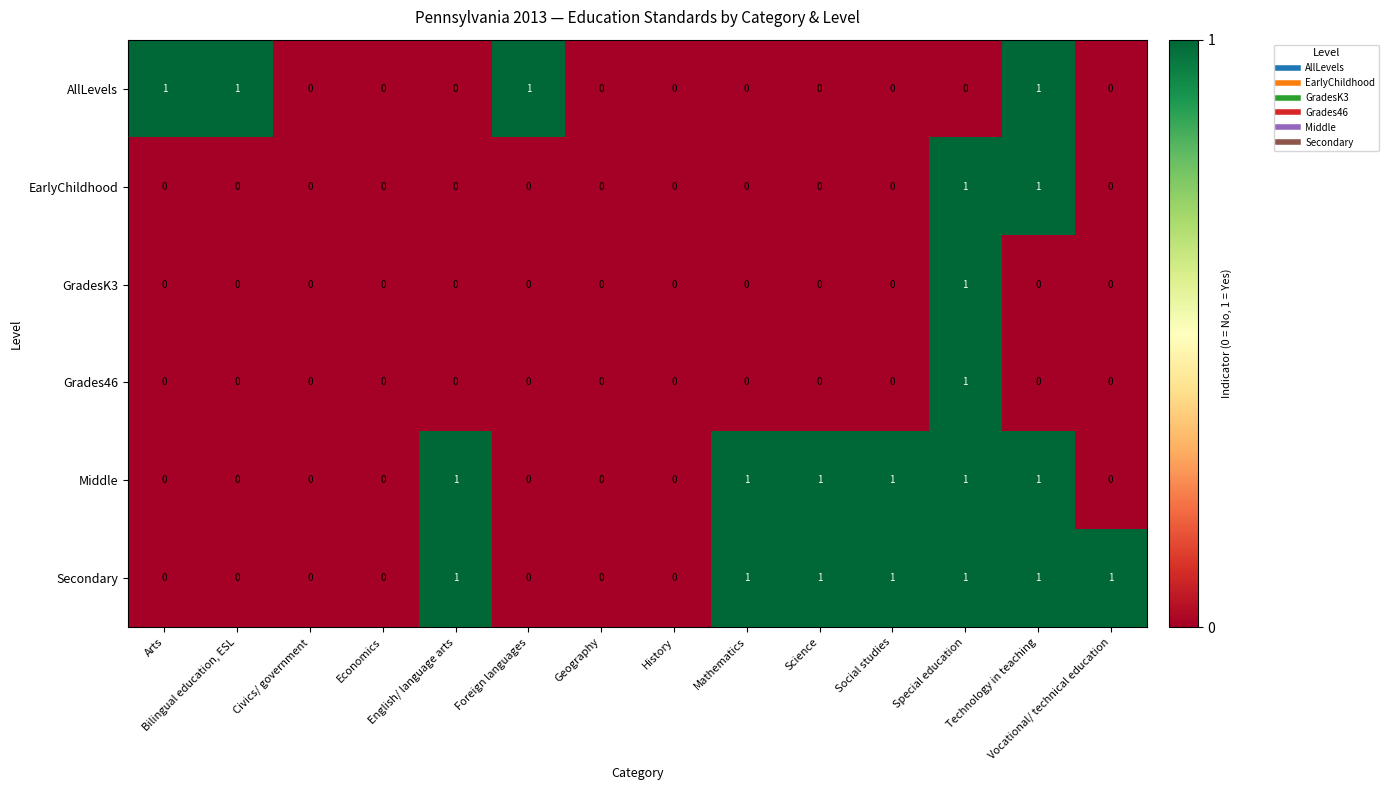

Which series has the largest total across all categories?

Secondary